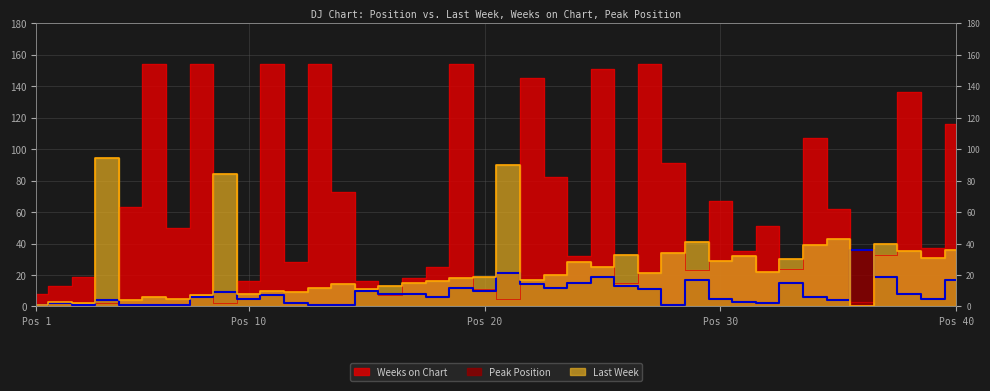

At which label does Peak Position first exceed 7?

9